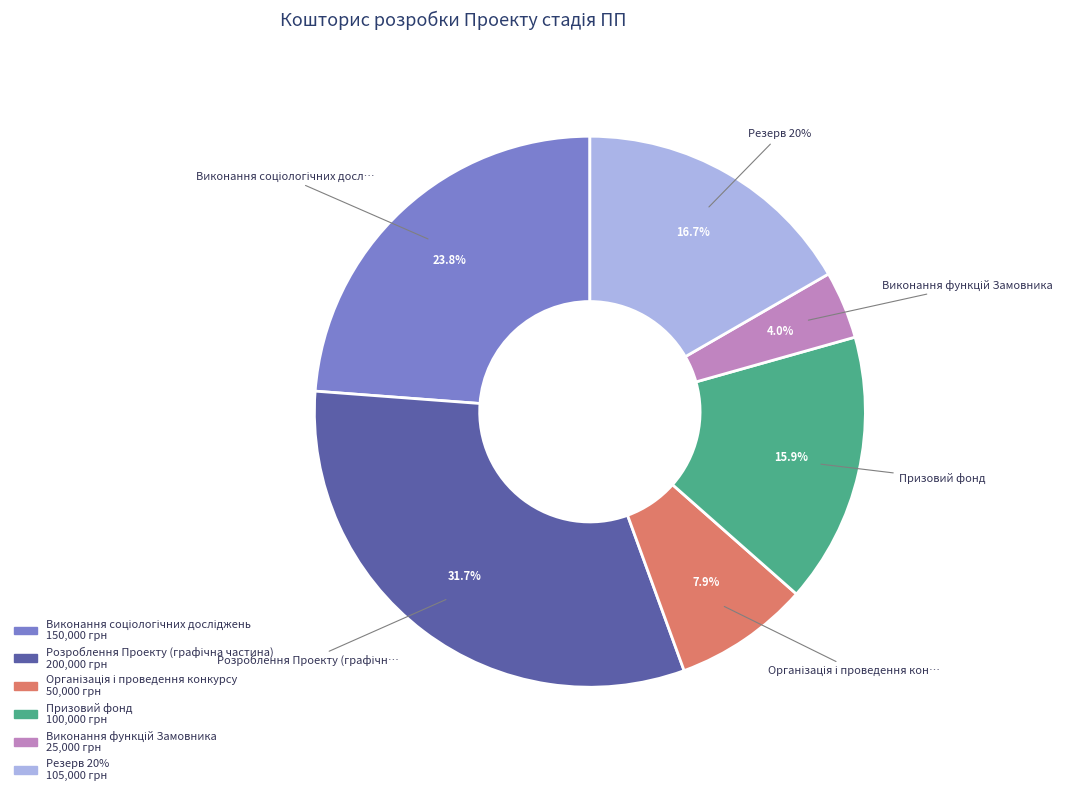

Does Виконання функцій Замовника account for over 50% of the chart?

No